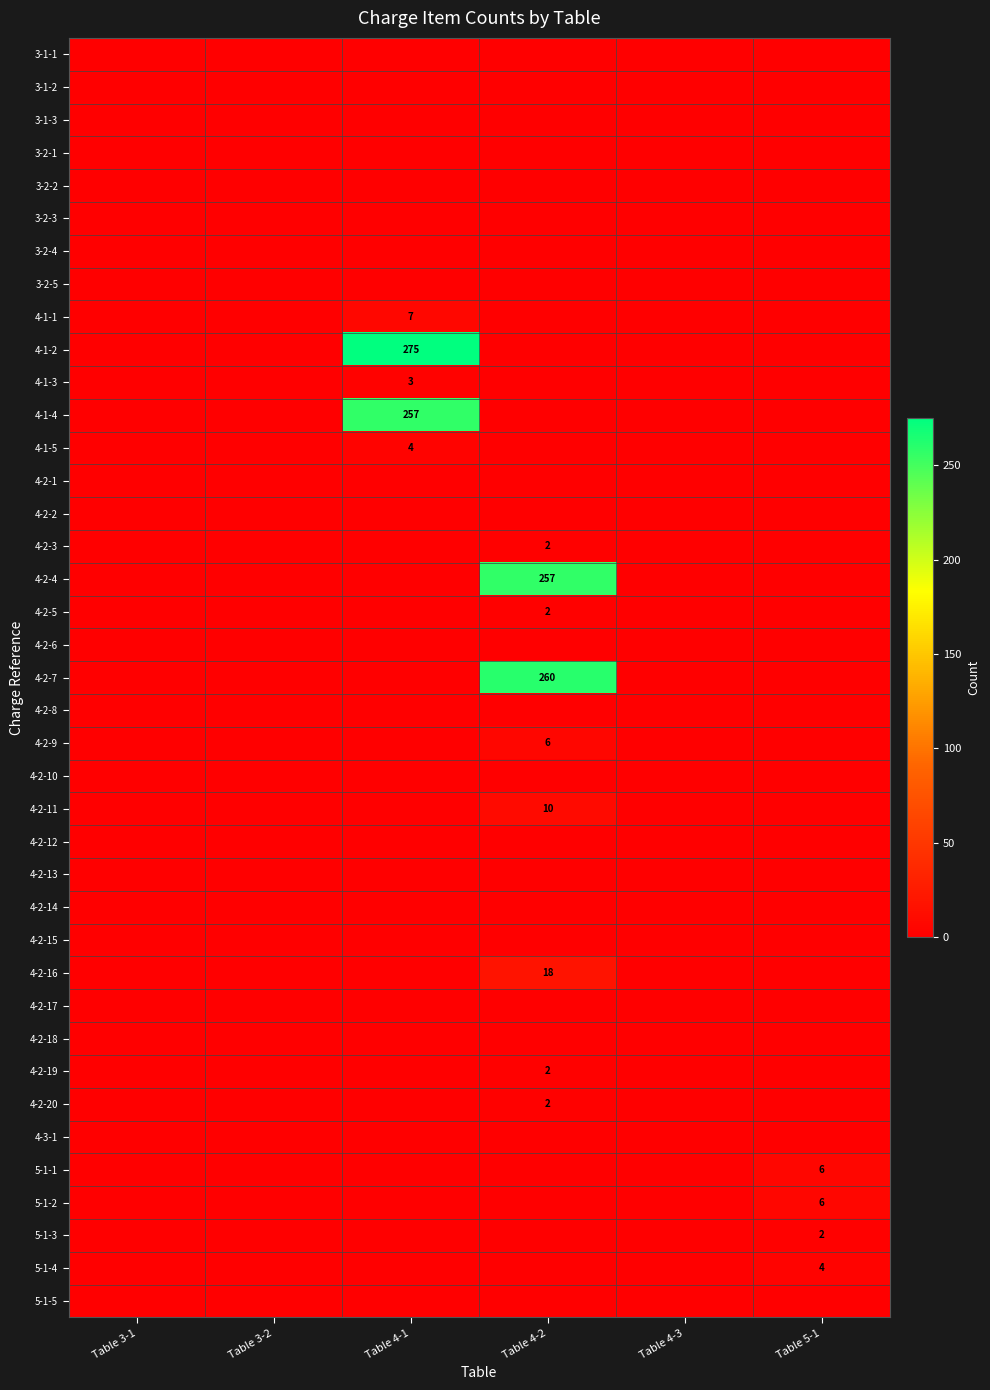

List the labels in order of 4-1-2 value, smallest first.

Table 3-1, Table 3-2, Table 4-2, Table 4-3, Table 5-1, Table 4-1